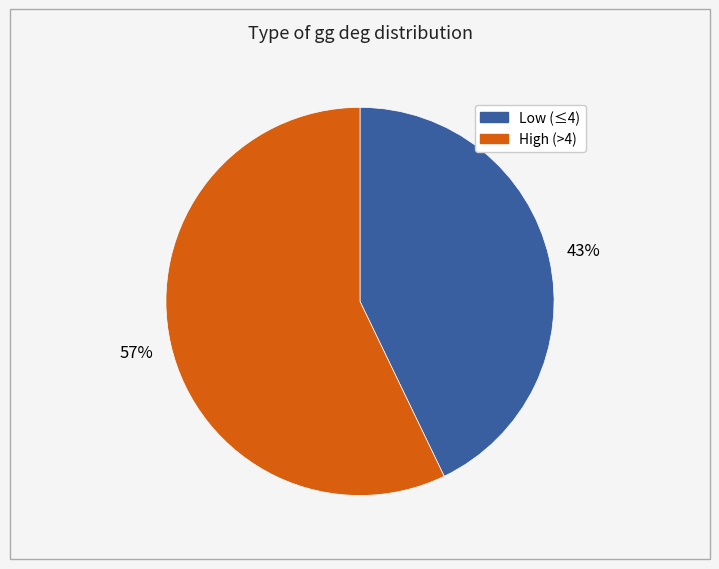

To the nearest percent, what is the average slice percentage?

50%